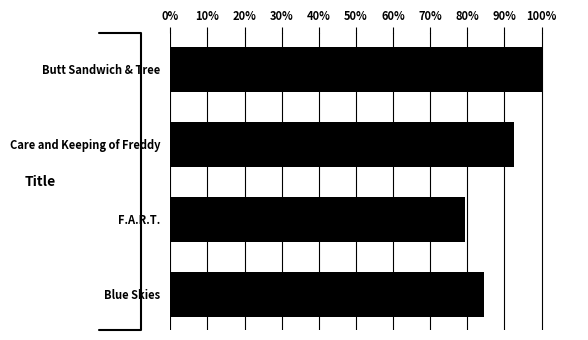

What position from the top is F.A.R.T.?

3